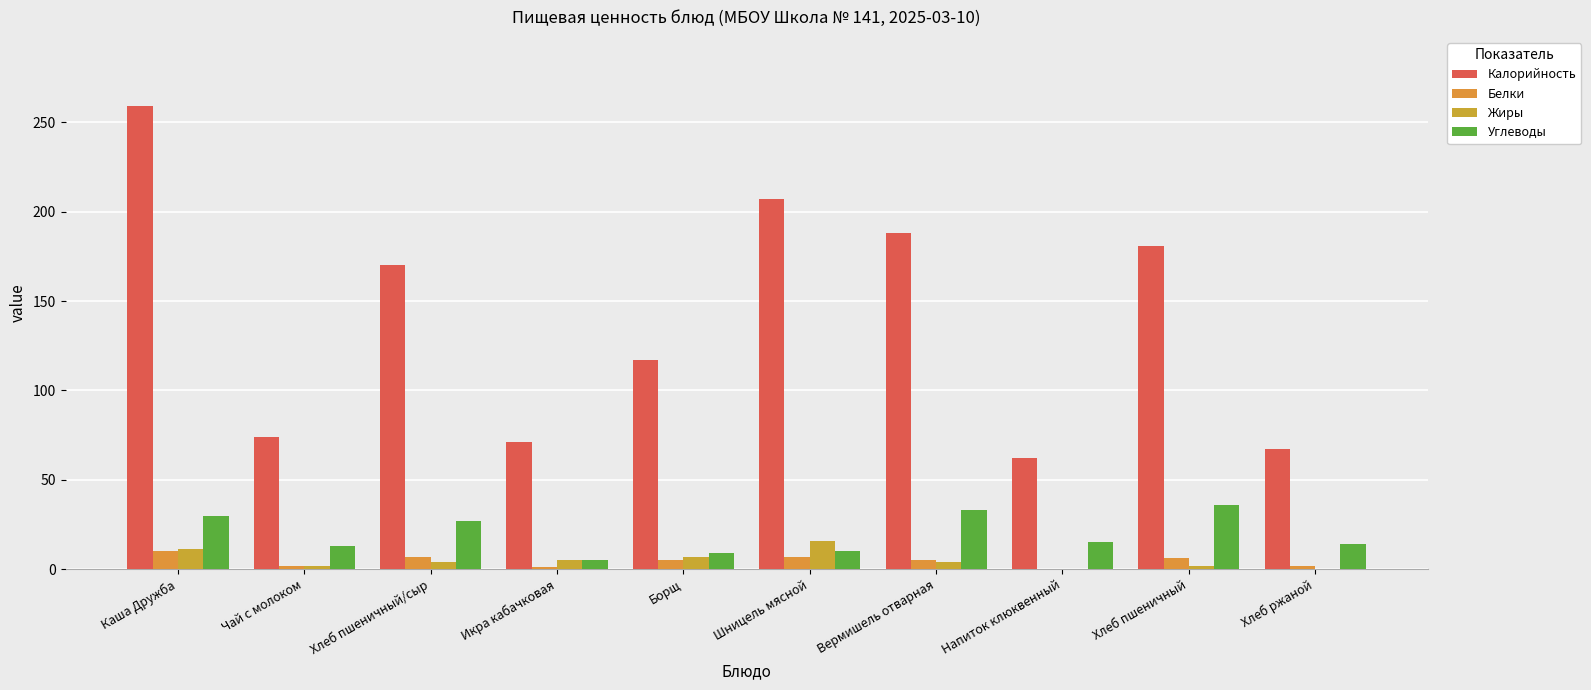

What are all the series names shown in the legend?

Калорийность, Белки, Жиры, Углеводы